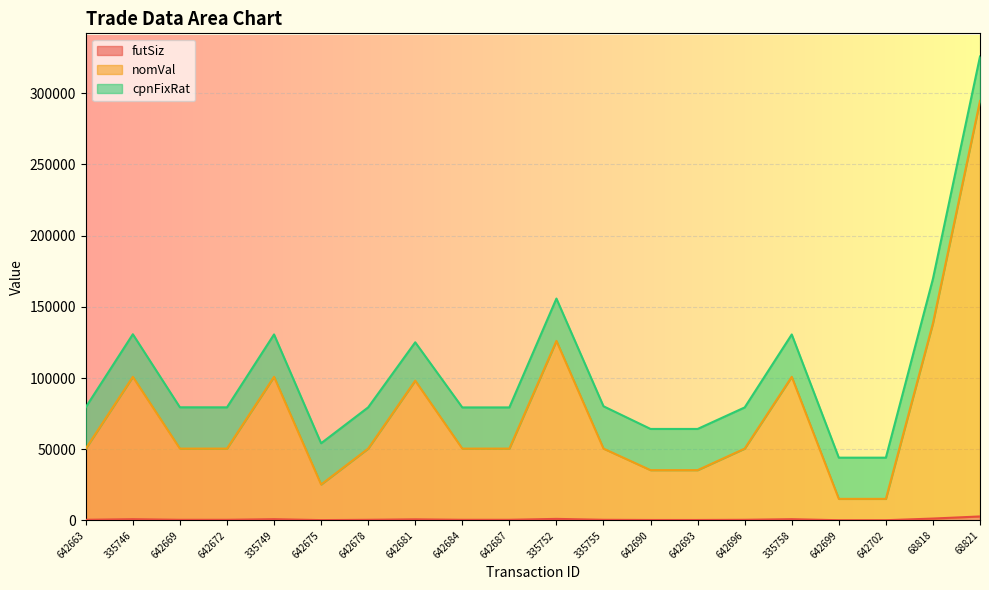

True or false: nomVal and futSiz cross at least once.

False